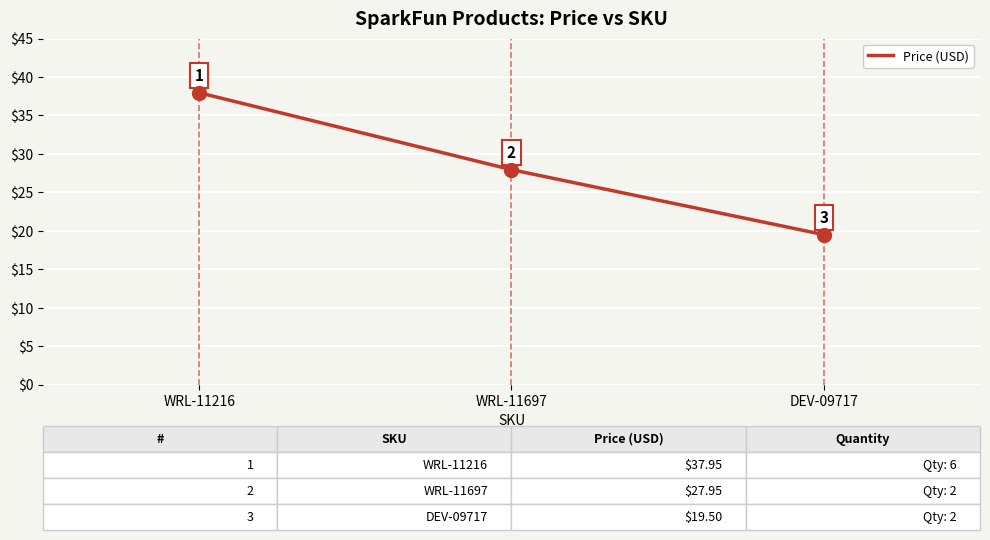

What is the sum of the values at DEV-09717 and WRL-11697?

47.5